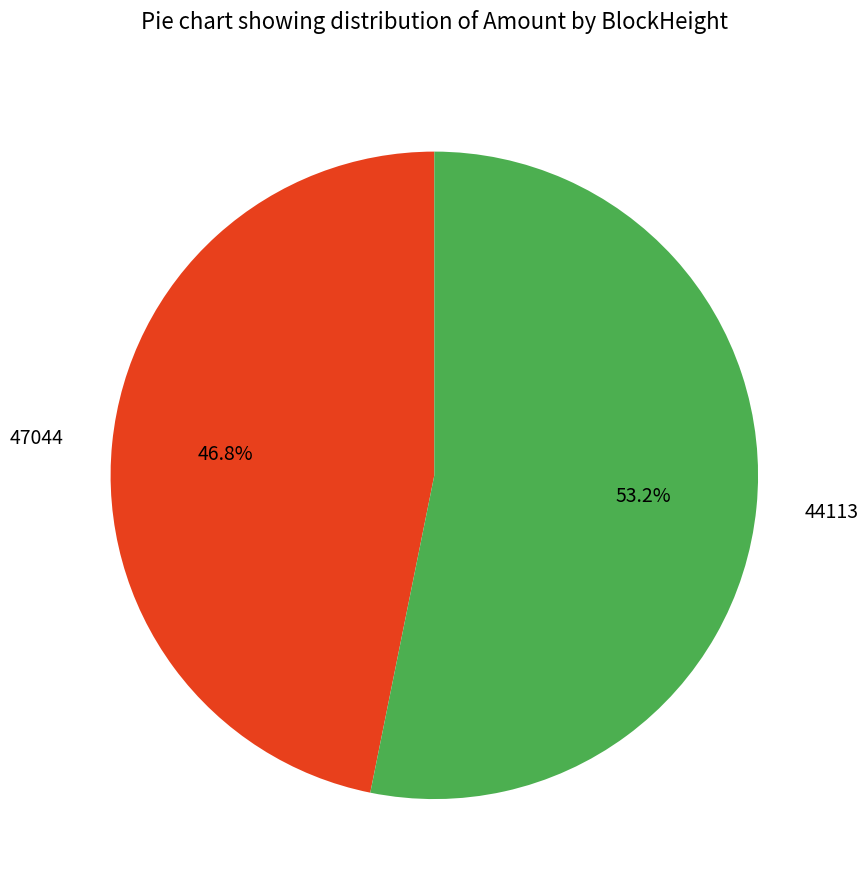

What percentage is the 44113 slice, to the nearest percent?

53%